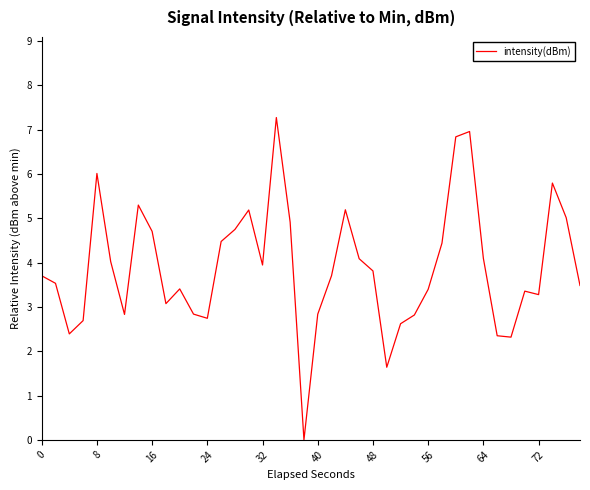

How many lines are shown in the chart?

1